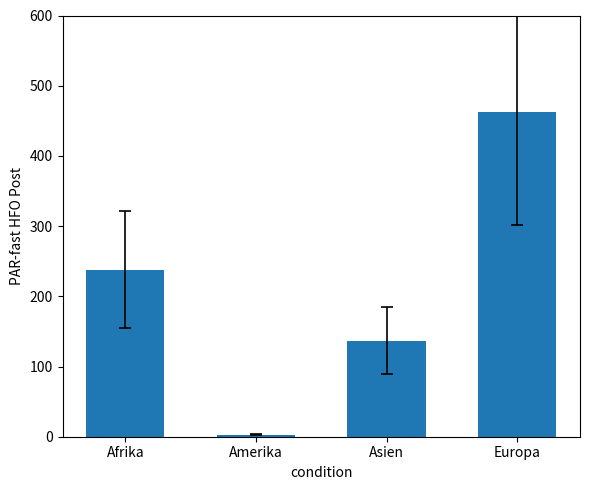

Count the values in the range 137 to 463.

3